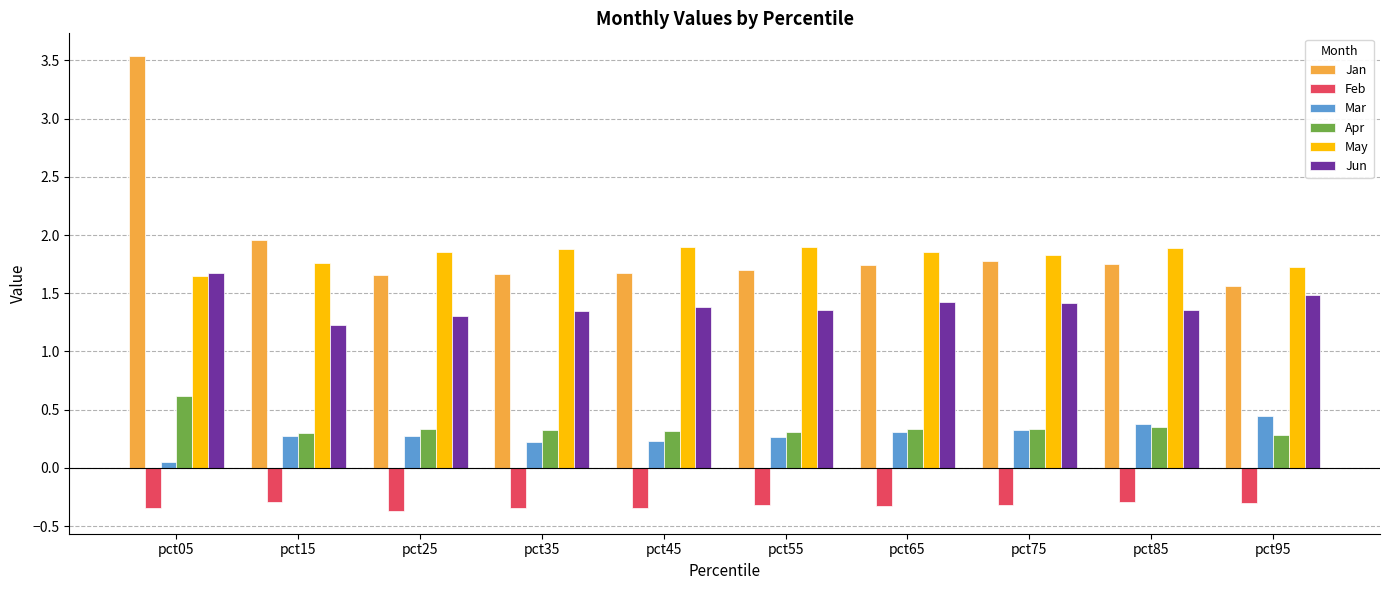

What is the sum of the Jun values at pct65 and pct55?

2.8